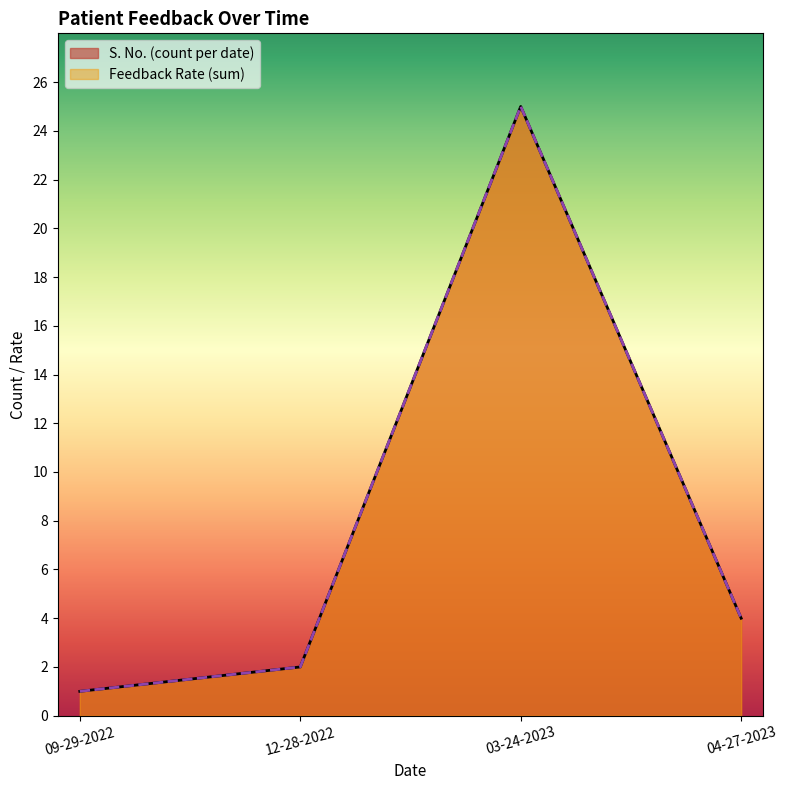

Rank the series by their average value, from highest to lowest.

S. No., Feedback Rate